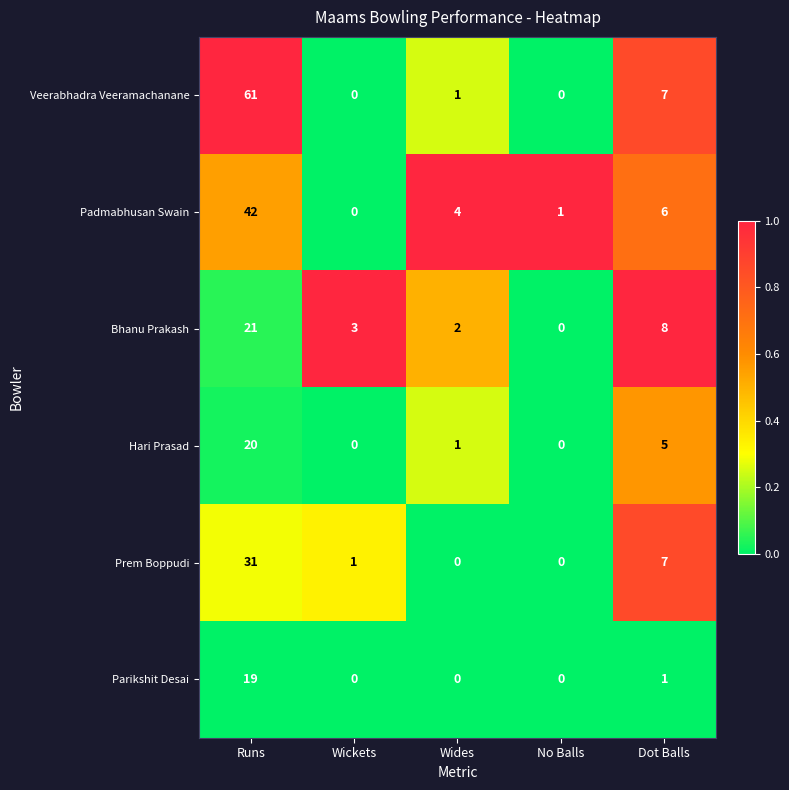

What is the average value of the Parikshit Desai series?

4